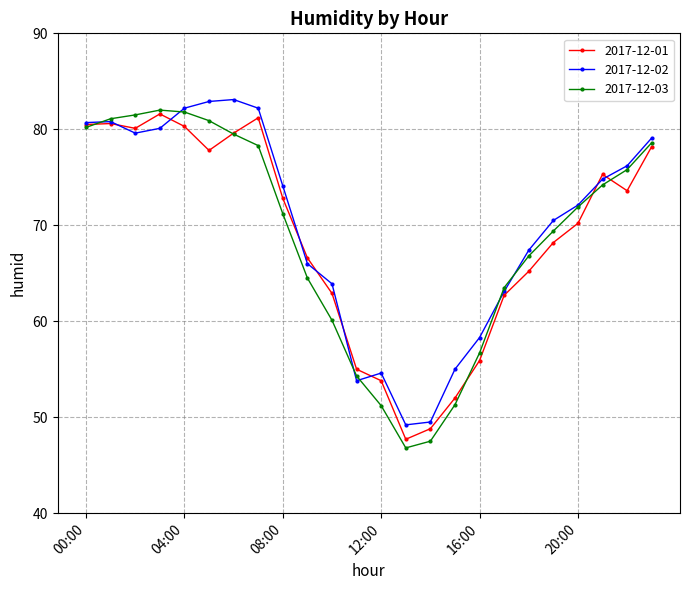

What is the value of the 2017-12-01 point at the 18th from the left?

62.7